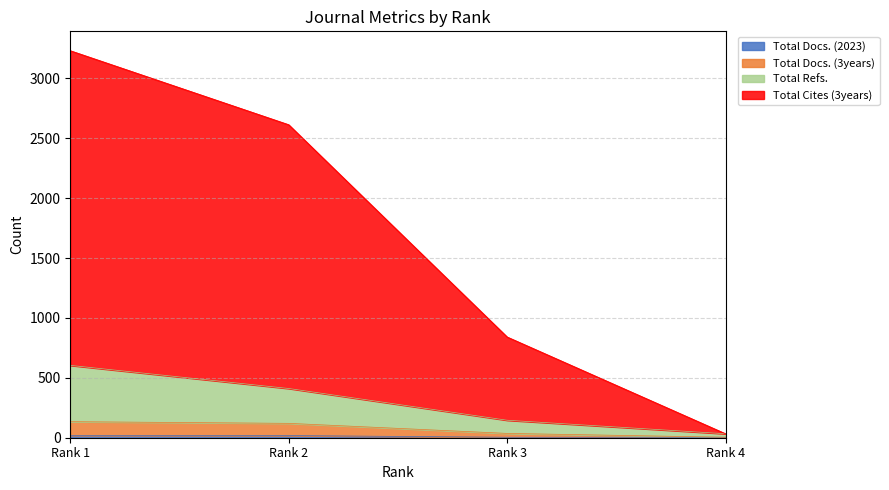

What is the value of the Total Docs. (2023) point at the 4th from the left?

4